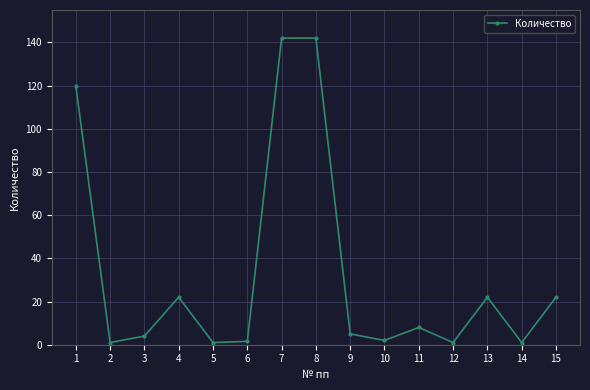

What is the sum of all values?

494.6